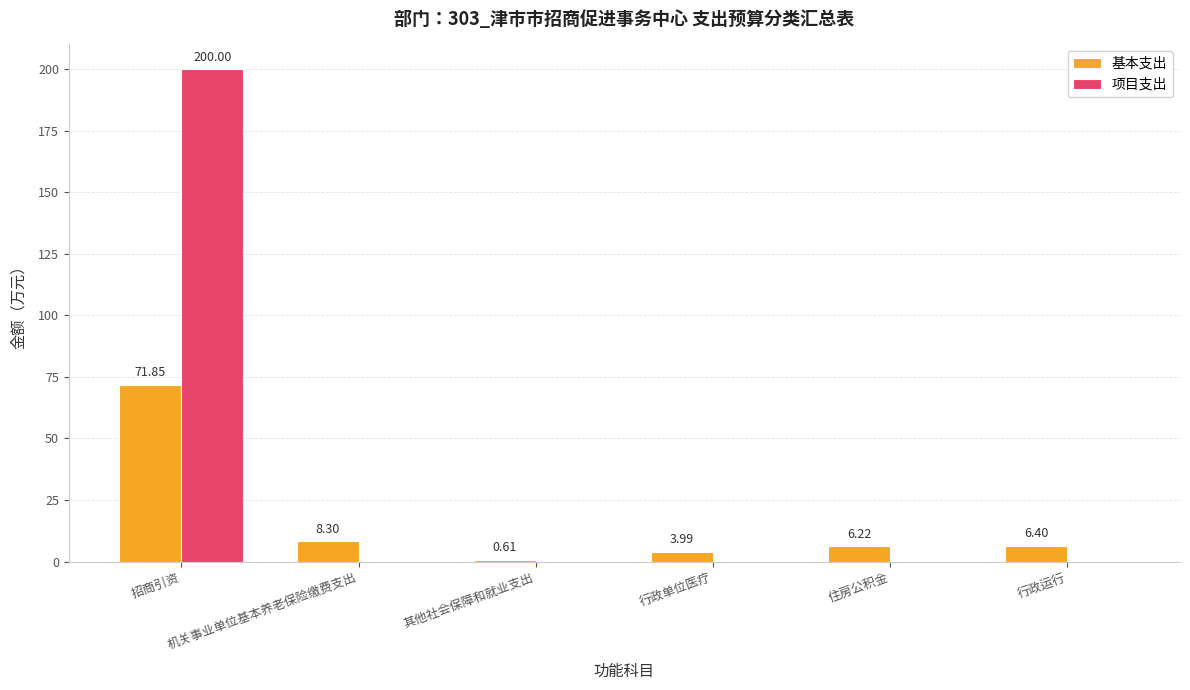

Which series changed the most between 机关事业单位基本养老保险缴费支出 and 住房公积金?

基本支出